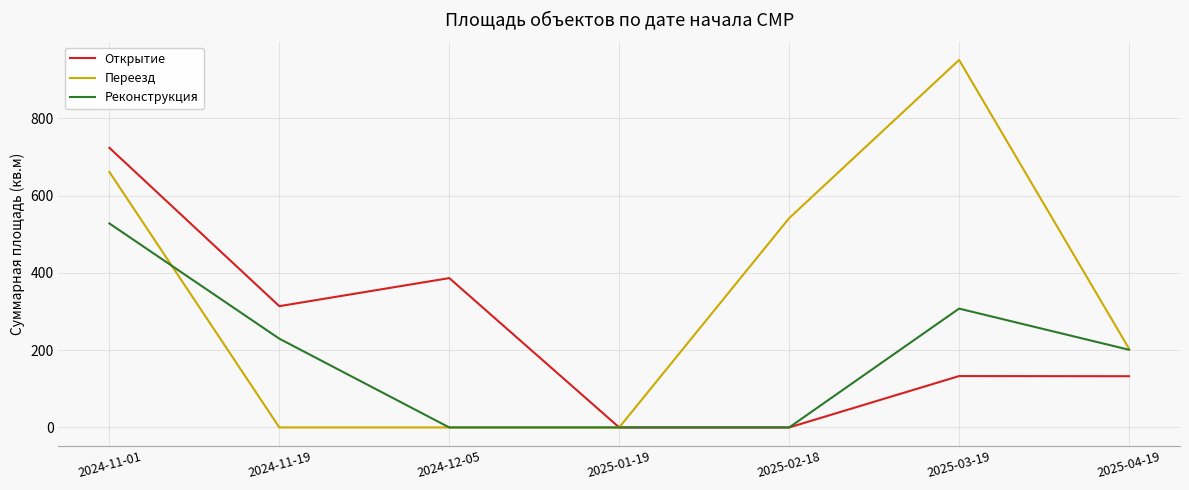

At which category is the sum across all series the highest?

2024-11-01